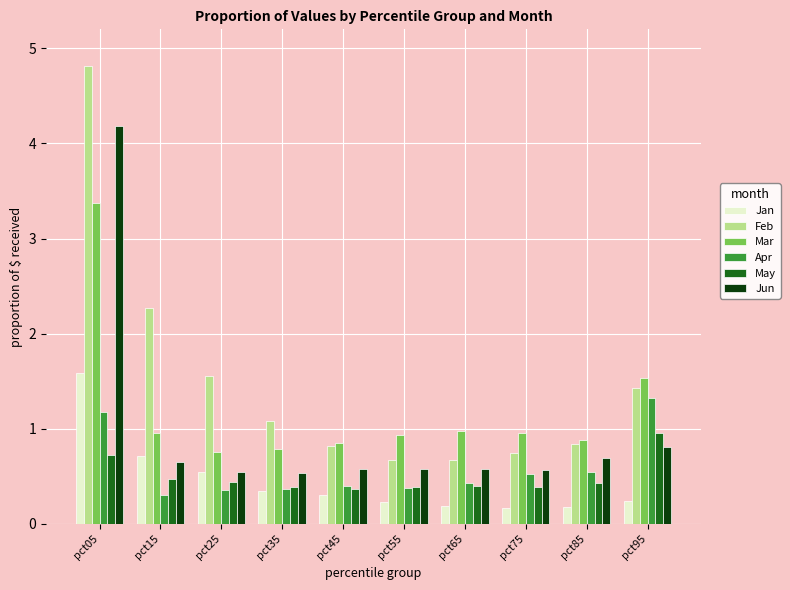

What is the sum of the Apr values at pct45 and pct15?

0.7